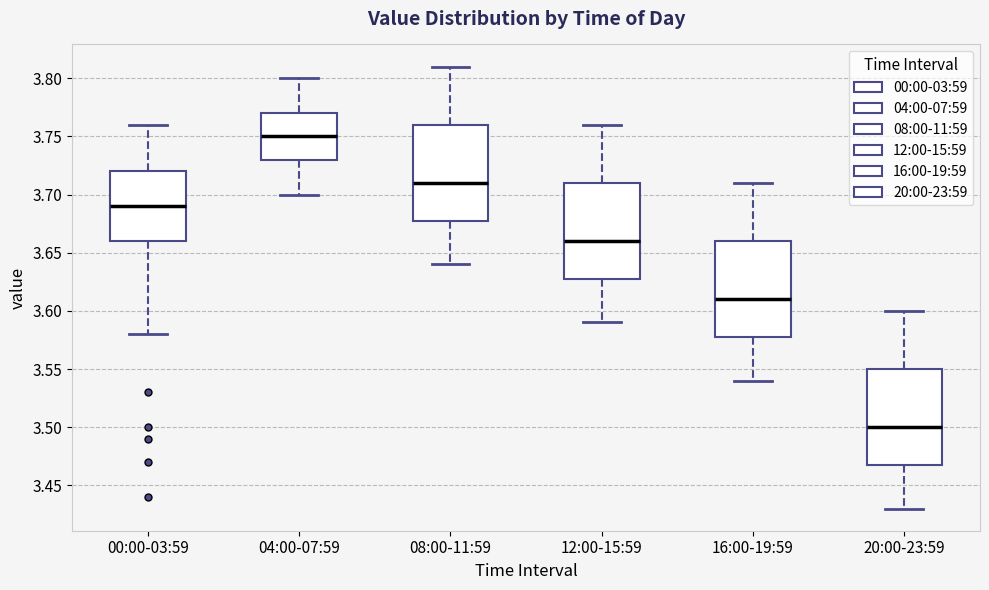

Which box's median line is the highest?

04:00-07:59